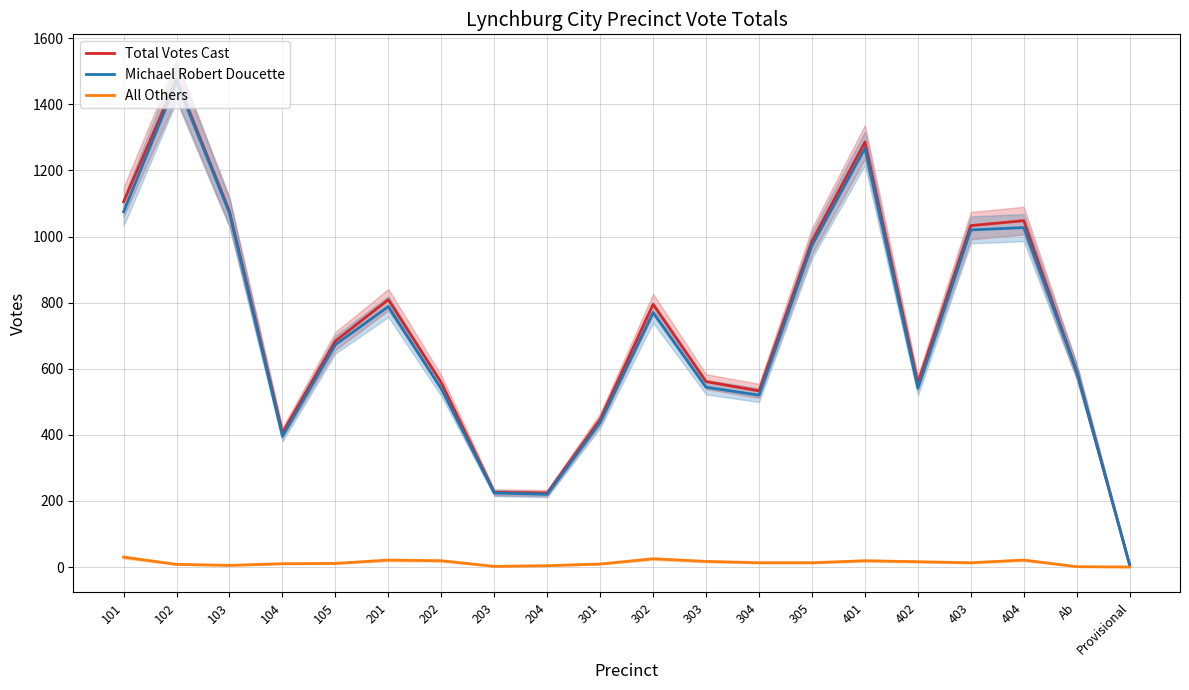

List the series in order of their peak value, highest first.

Total Votes Cast, Michael Robert Doucette, All Others